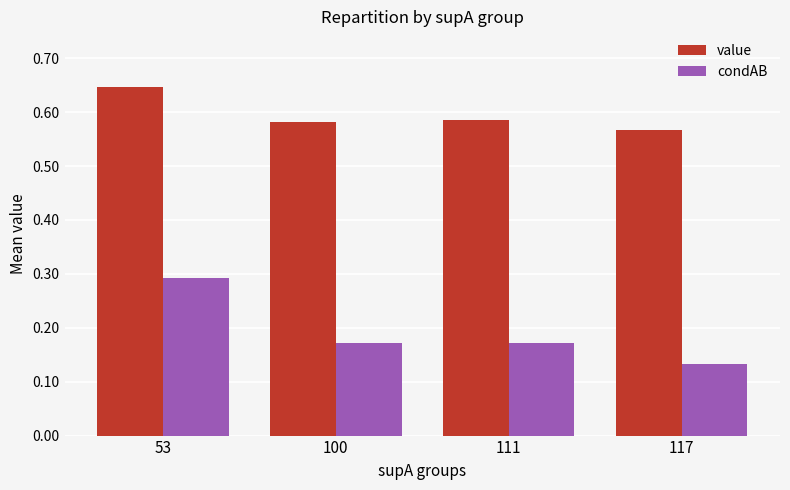

Which series has the largest total across all categories?

value